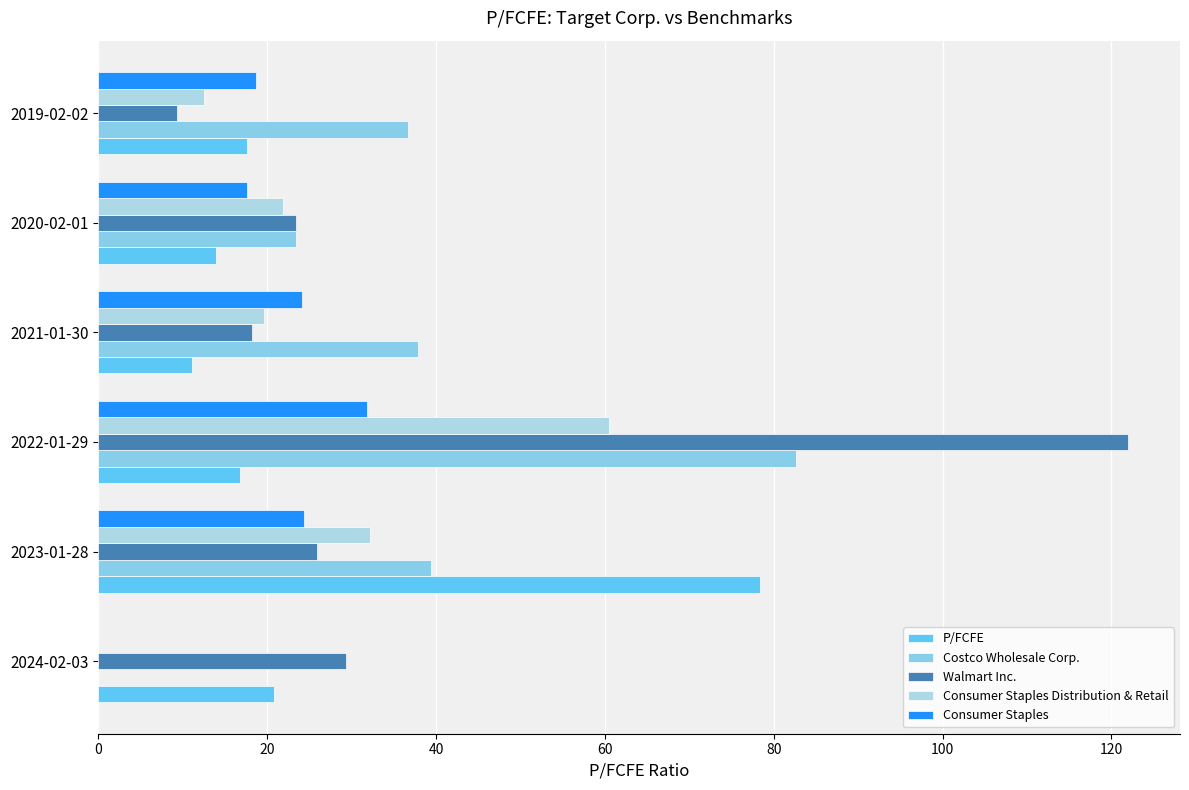

What is the average value of the Consumer Staples series?

19.4